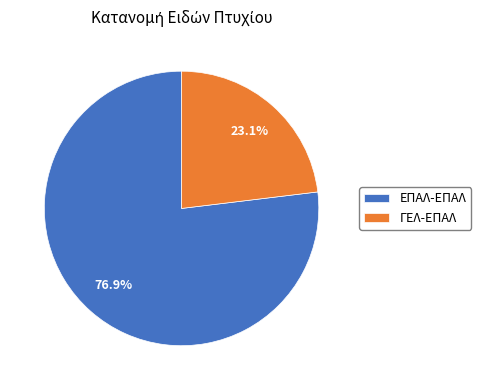

Does ΕΠΑΛ-ΕΠΑΛ account for over 50% of the chart?

Yes